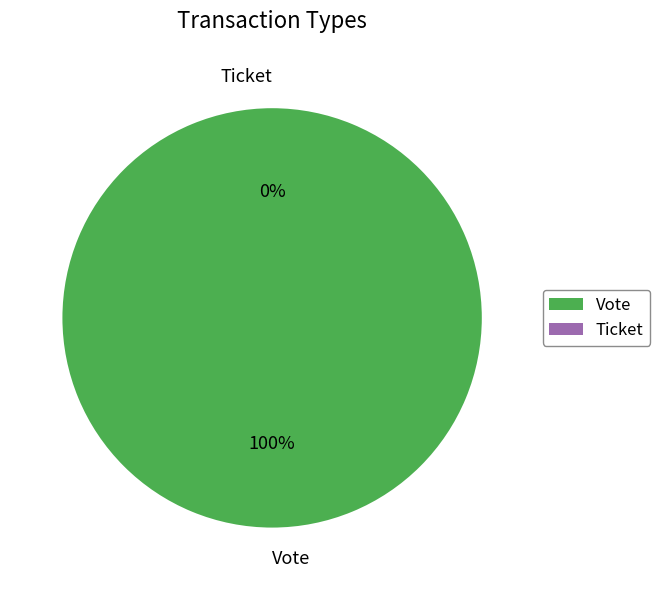

Count the number of slices in the pie.

2